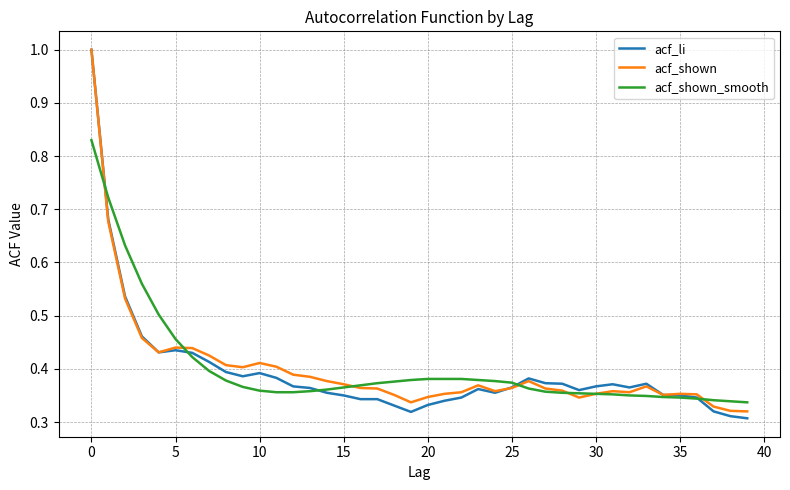

Which series has the widest spread of values?

acf_li